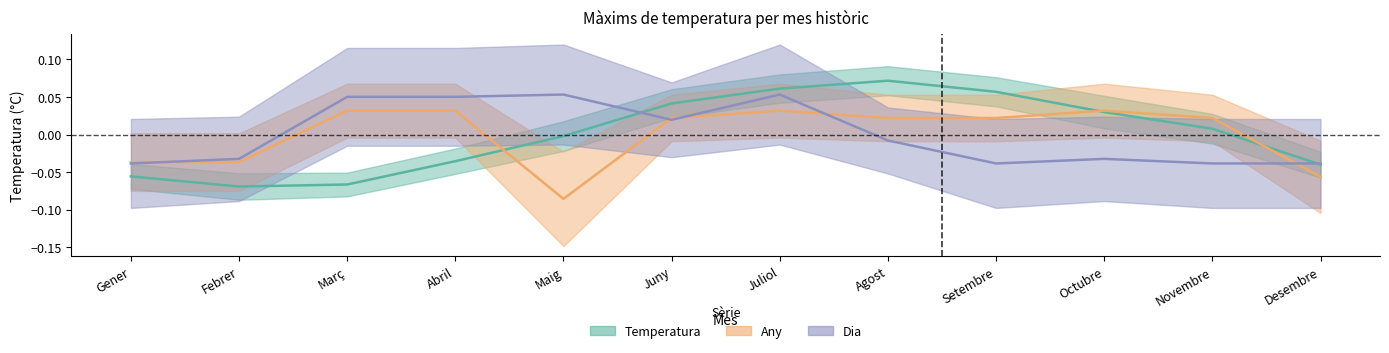

Is this an area chart (filled region under the line)?

No